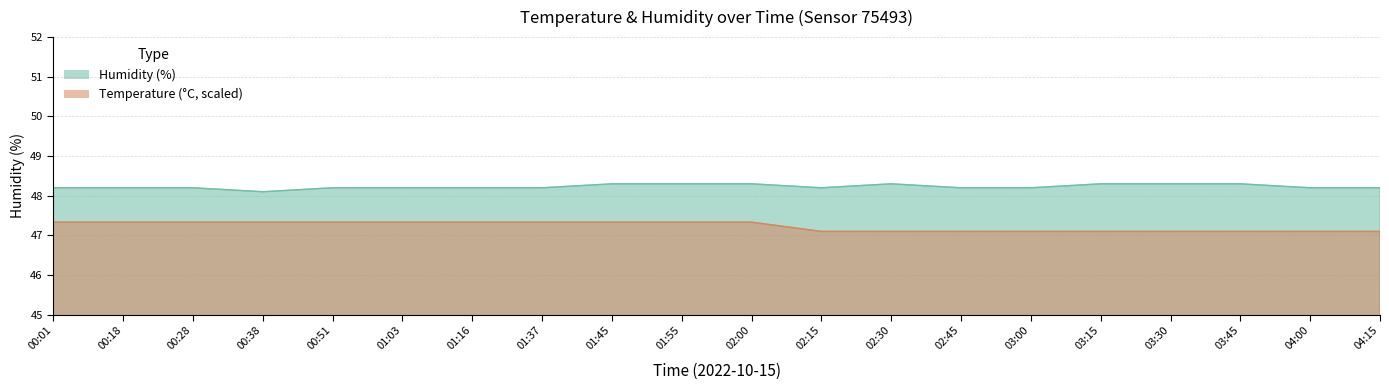

Which category has the lowest value in the temperature series?

02:15